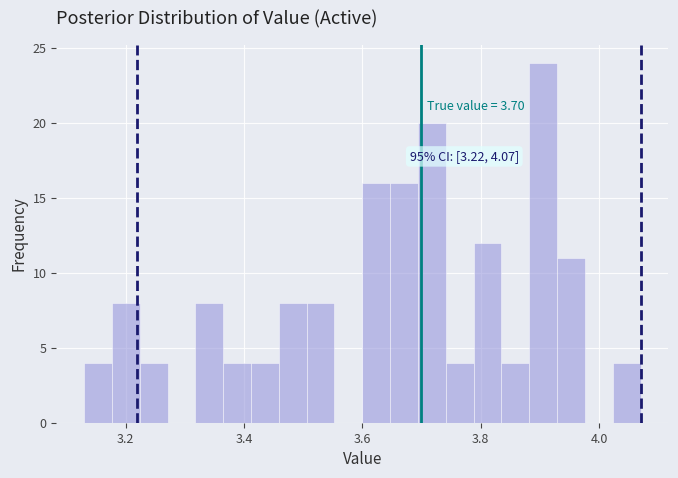

Around what value on the x-axis is the tallest bar? Give the approximate position of its centre, as read against the axis.

3.90